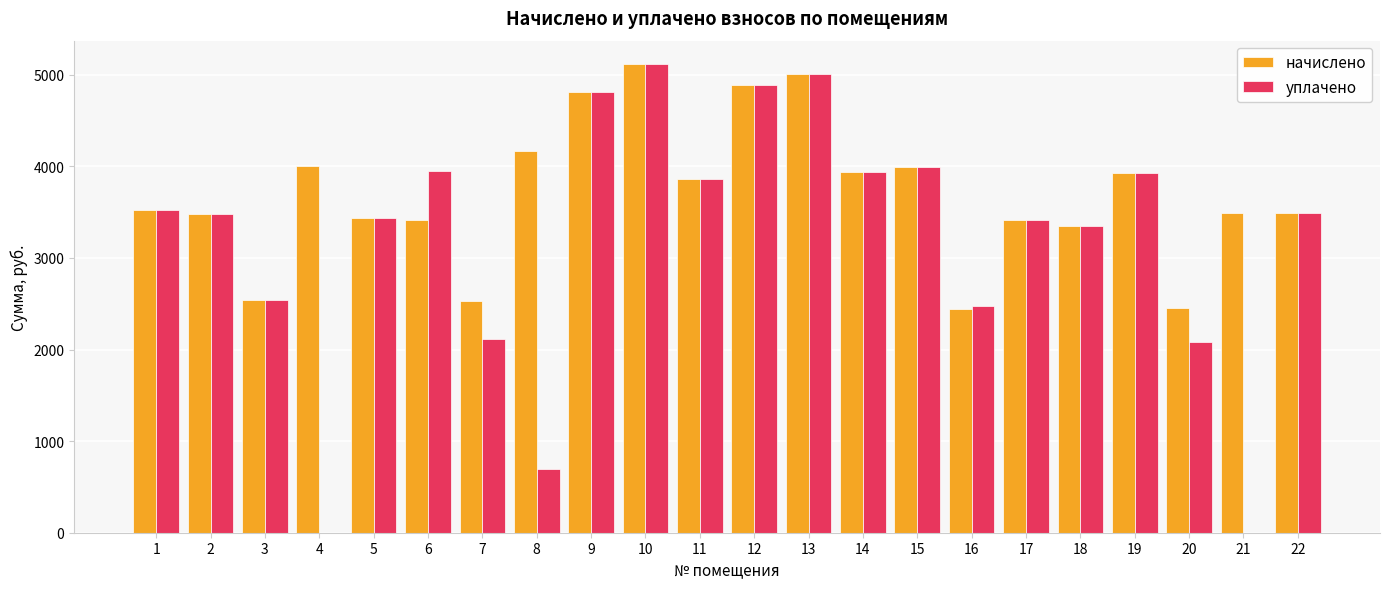

The value of начислено at 22 is 5515.1. True or false?

False